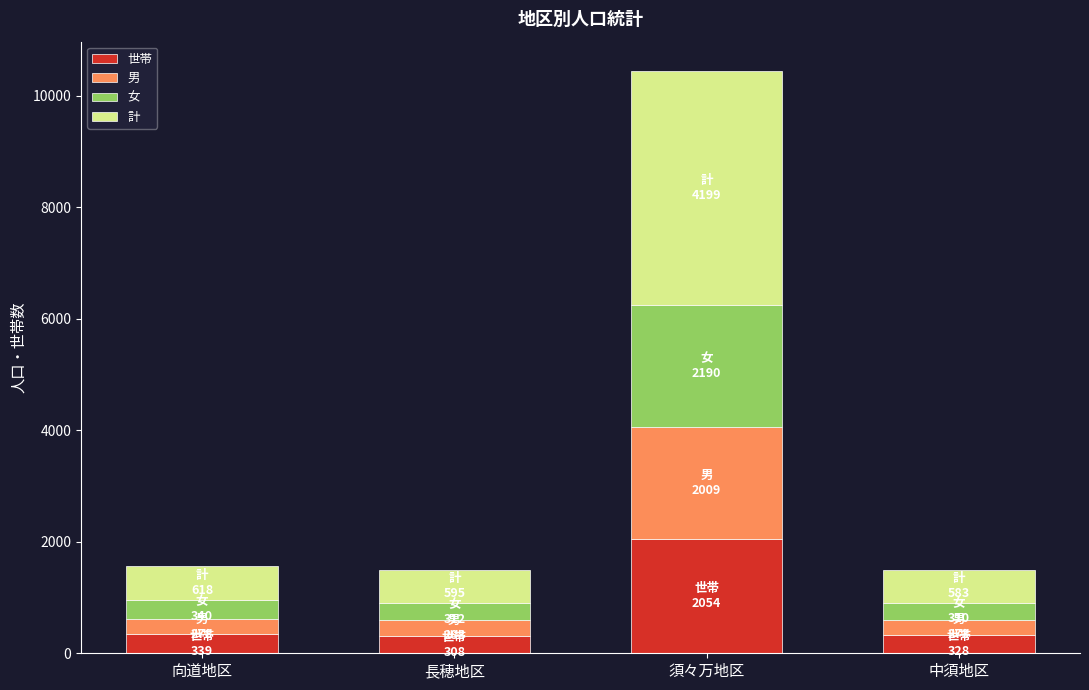

How many bars are there in total?

4